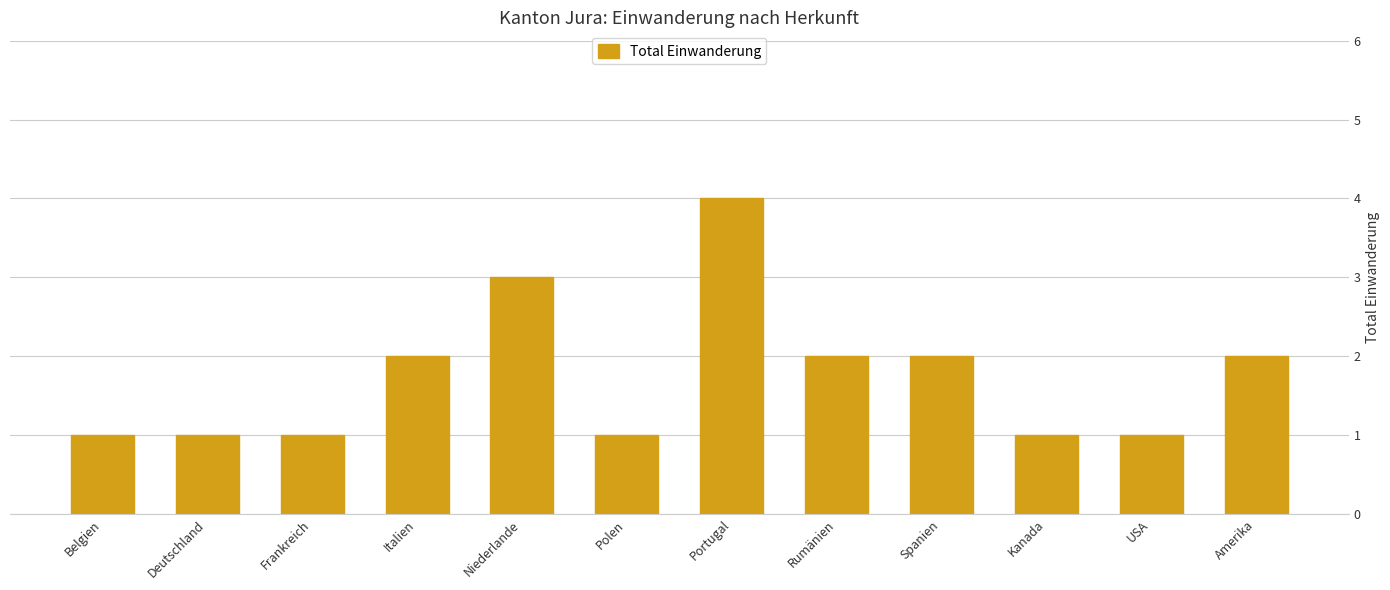

What is the difference between the maximum and minimum values?

3